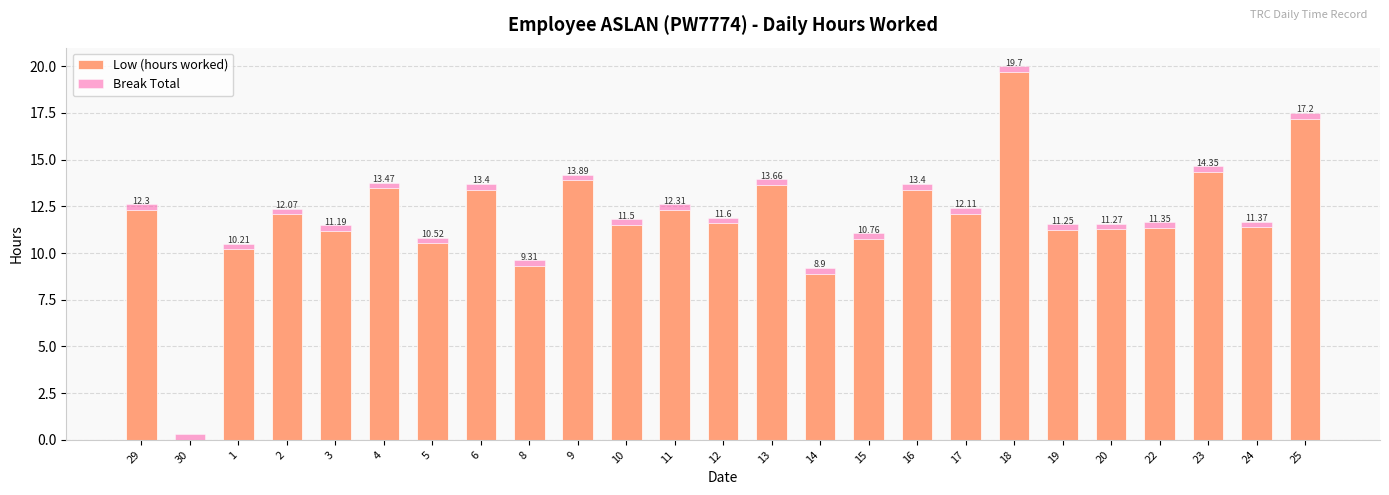

Count the number of categories in the chart.

25